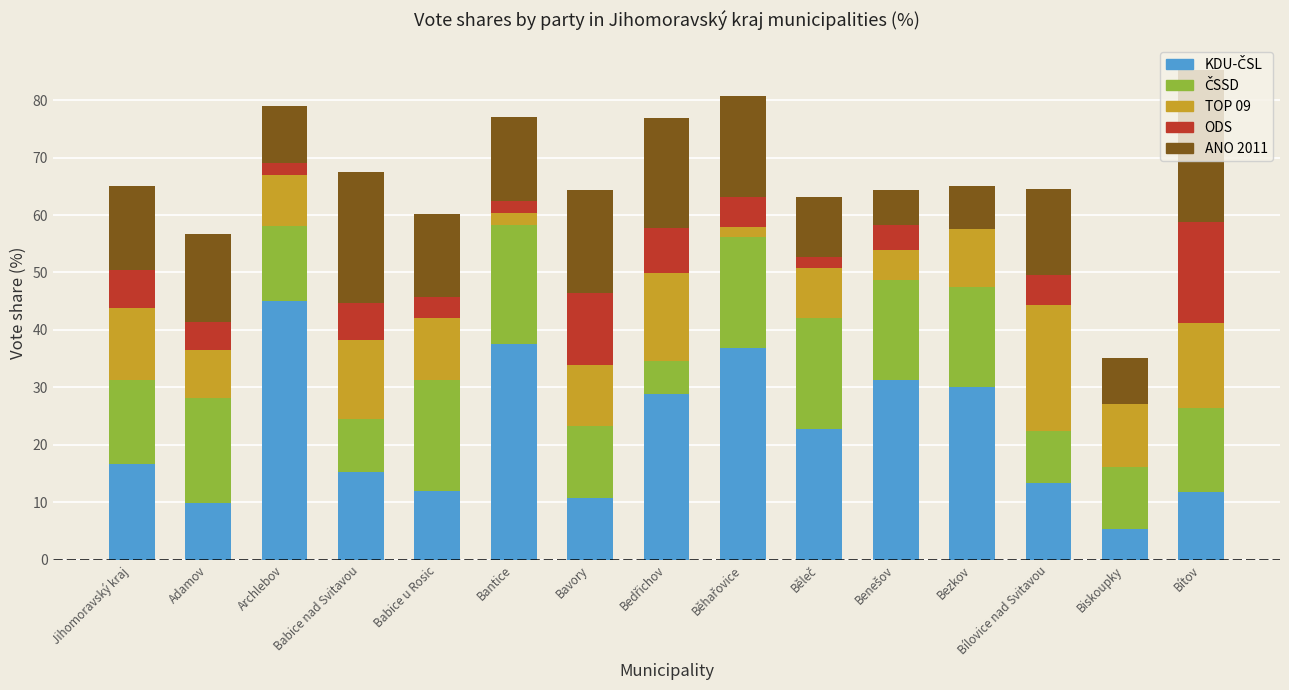

What is the total value across all series at Biskoupky?

35.1